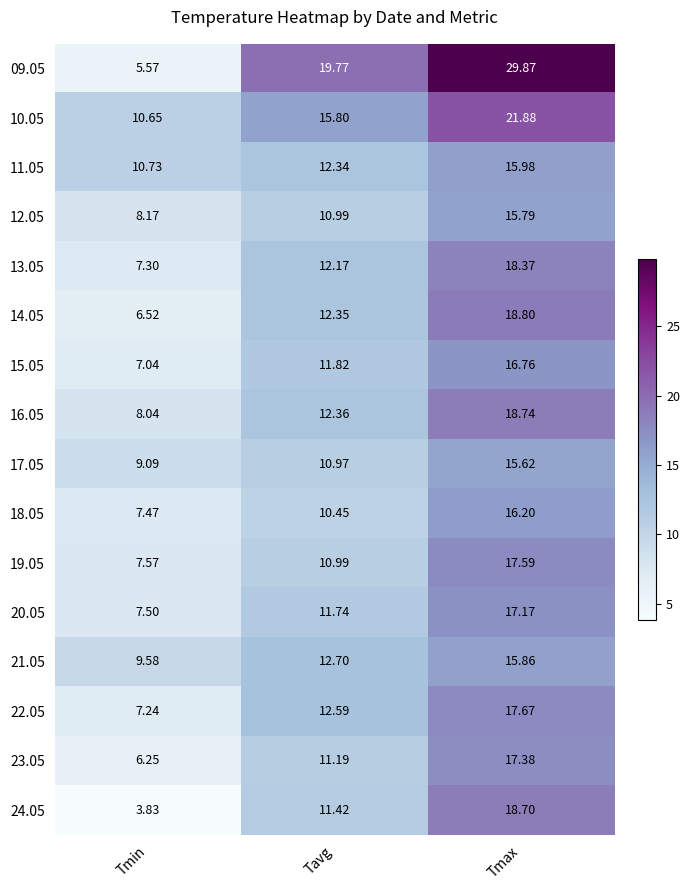

How many series are shown in this chart?

16